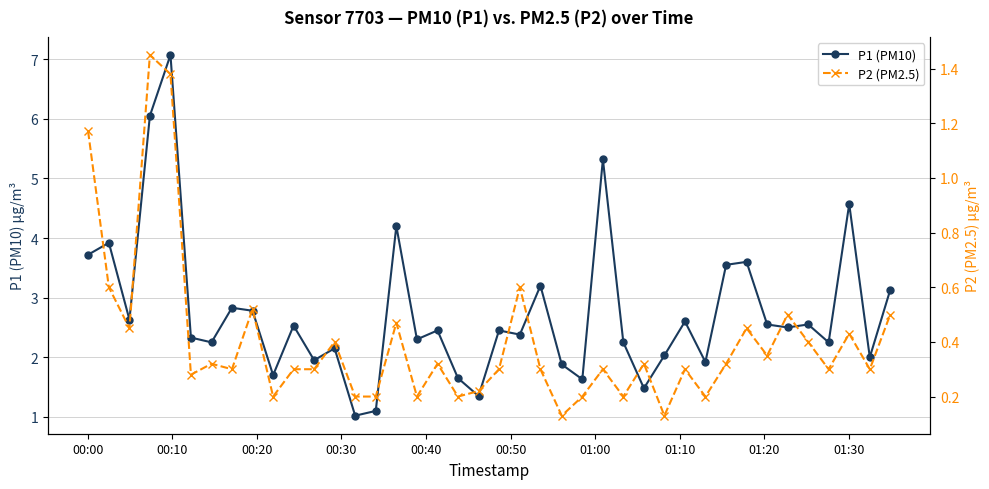

What is the average value of the P1 (PM10) series?

2.7